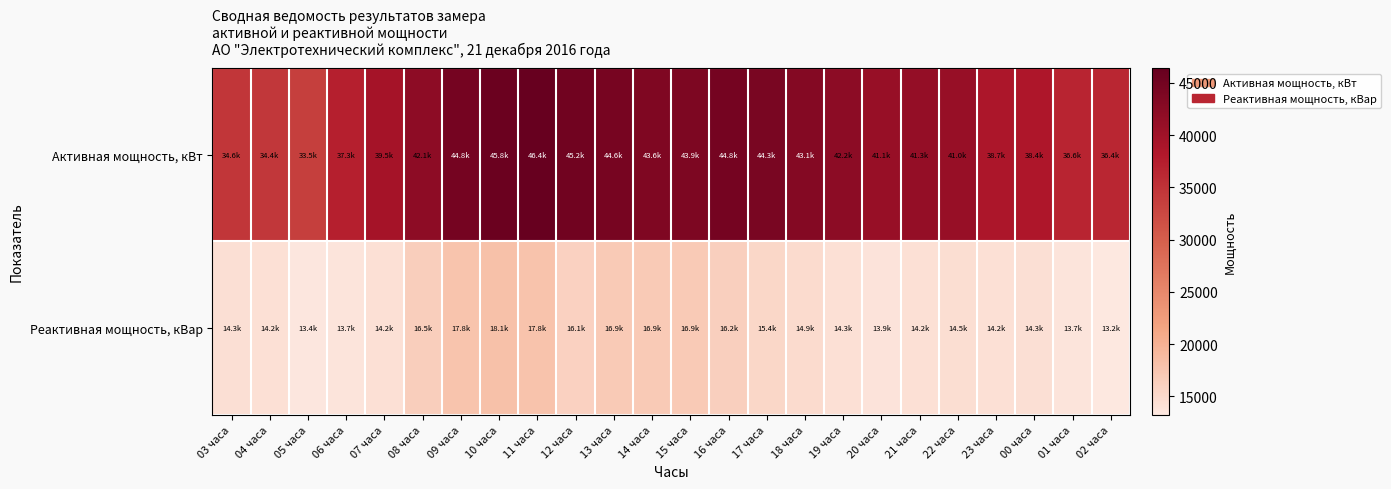

At 19 часа, list the series in order from largest to smallest.

Активная мощность, кВт, Реактивная мощность, кВар